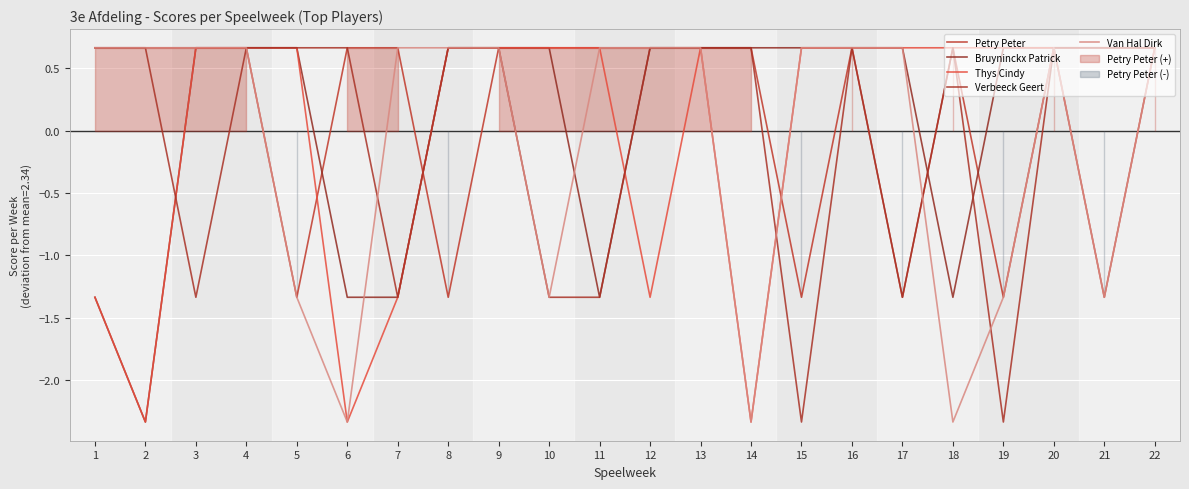

Which series changed the most between 8 and 12?

Petry Peter